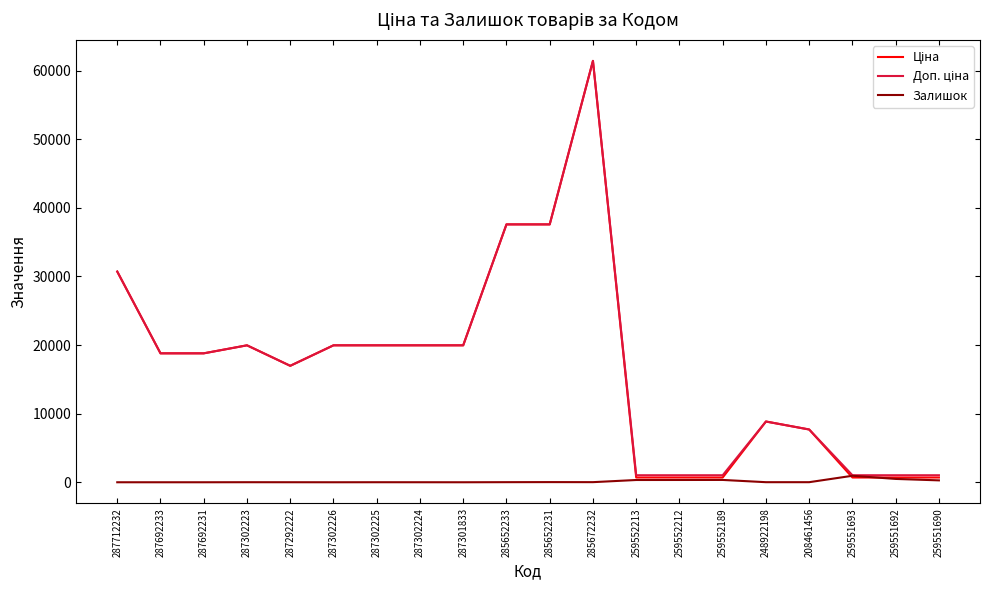

At which category does the chart reach its peak across all series?

285672232